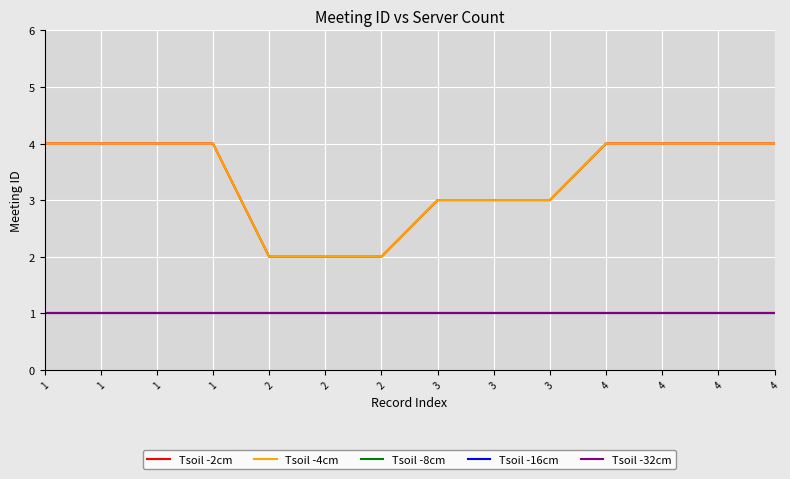

True or false: Tsoil -4cm has more than 2 points higher than both neighbors.

False